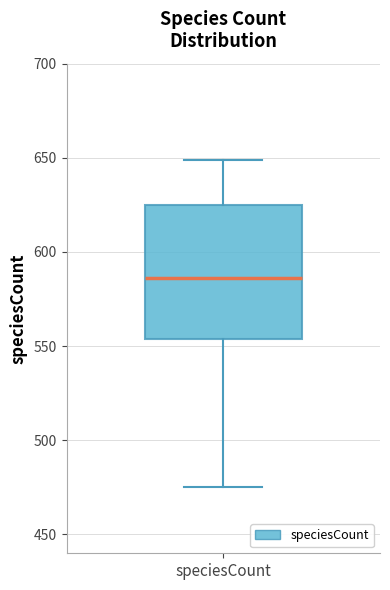

Transcribe this box plot: give where the median line is, the range the box spans, and where the two whiskers end, as read against the y-axis. The values are not printed on the chart, so give them approximately, as read against the axis.

median 585, box 555 to 625, whiskers 475 to 650